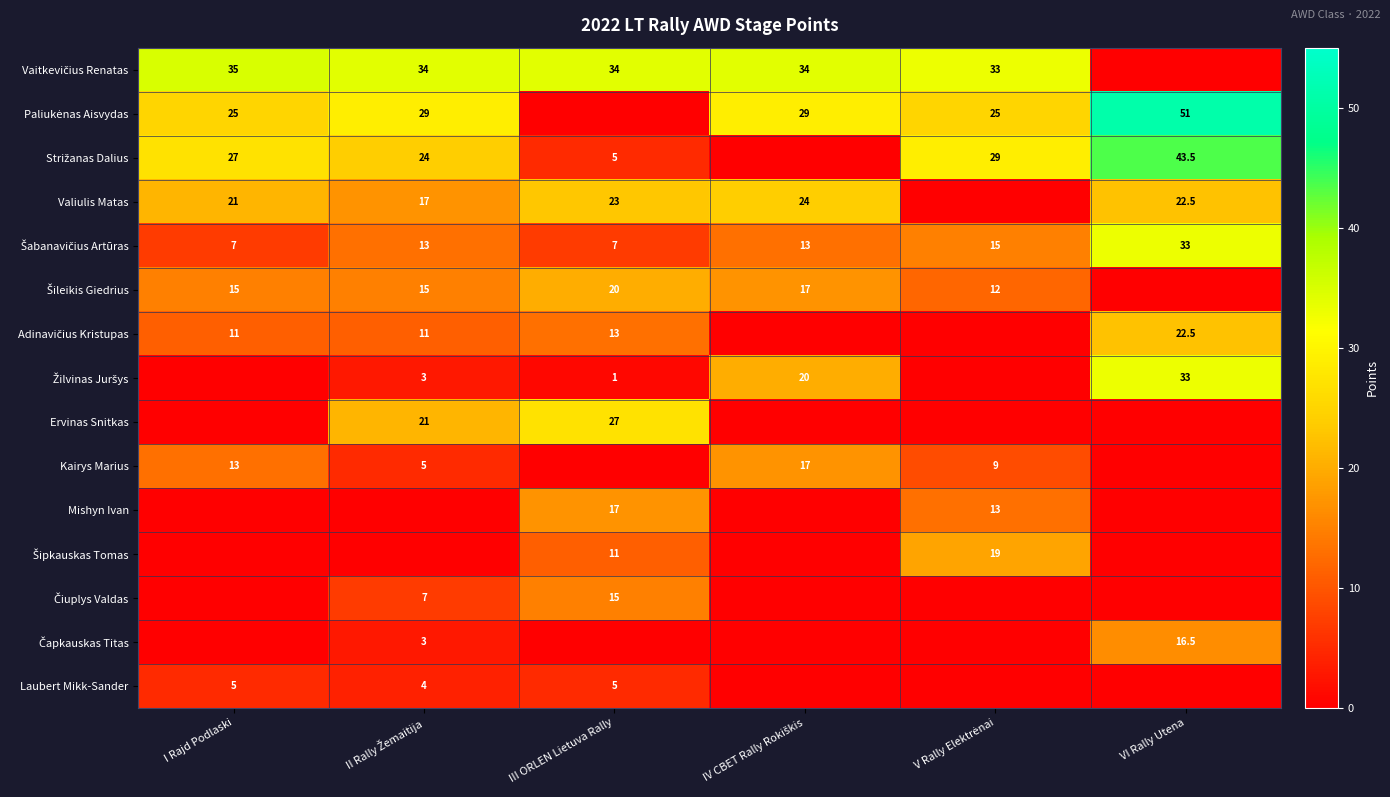

True or false: Ervinas Snitkas has a value of 27.0 at III ORLEN Lietuva Rally.

True